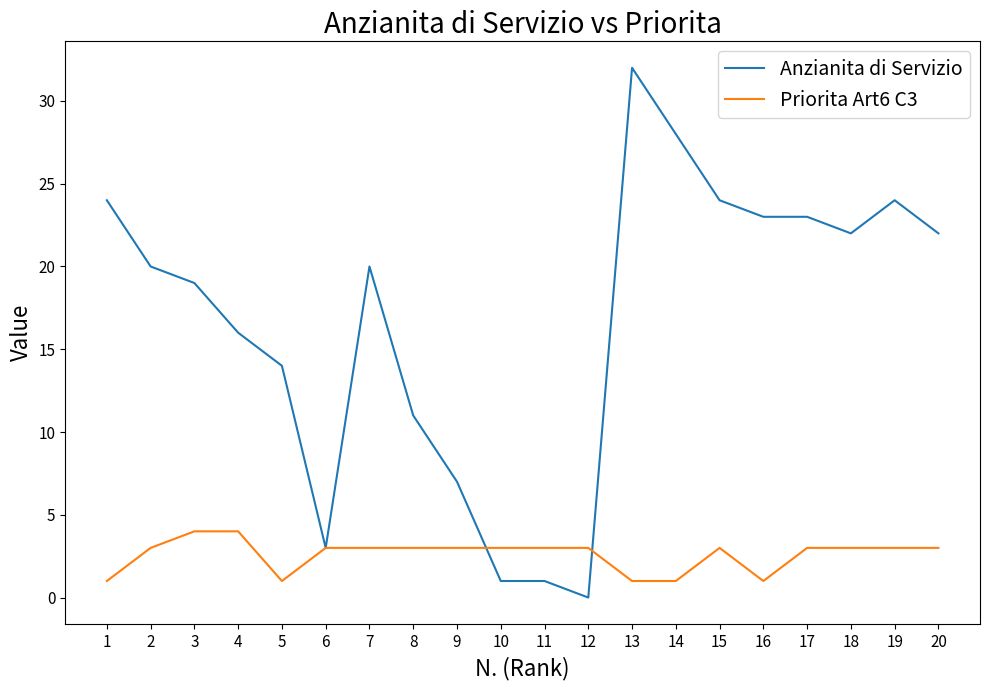

True or false: Priorita Art6 C3 has a value of 3 at 17.

True